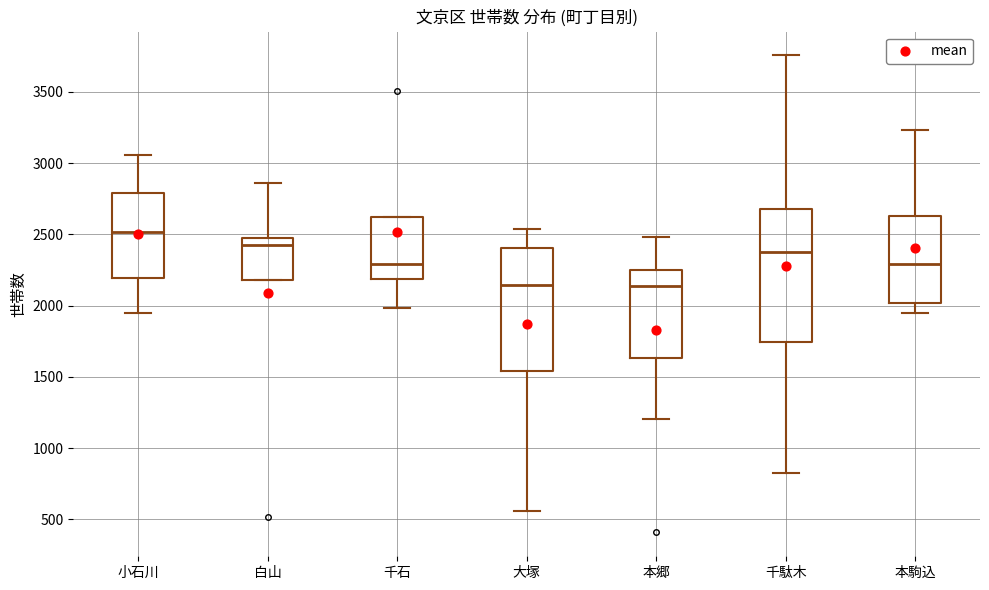

Which box is the tallest, from its lower edge to its upper edge?

千駄木